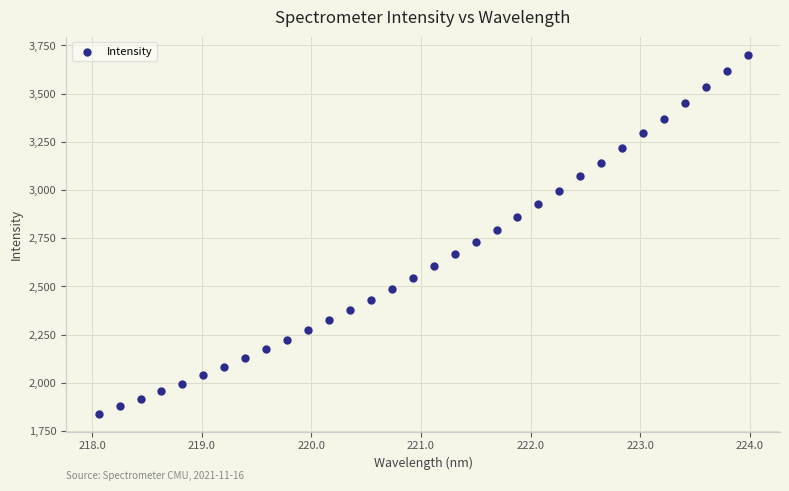

What is the range of X values (max minus min)?

5.9